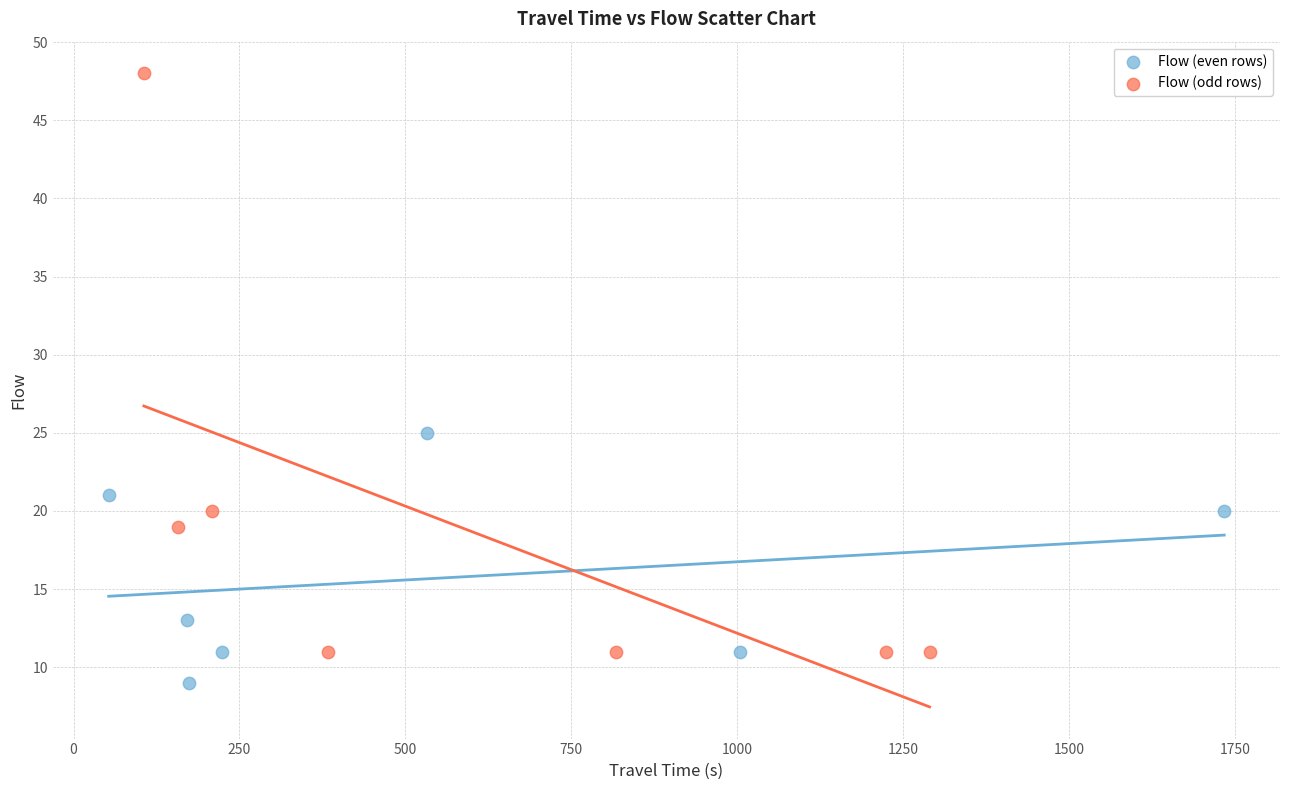

Which series contains the highest Y value?

Flow (odd rows)